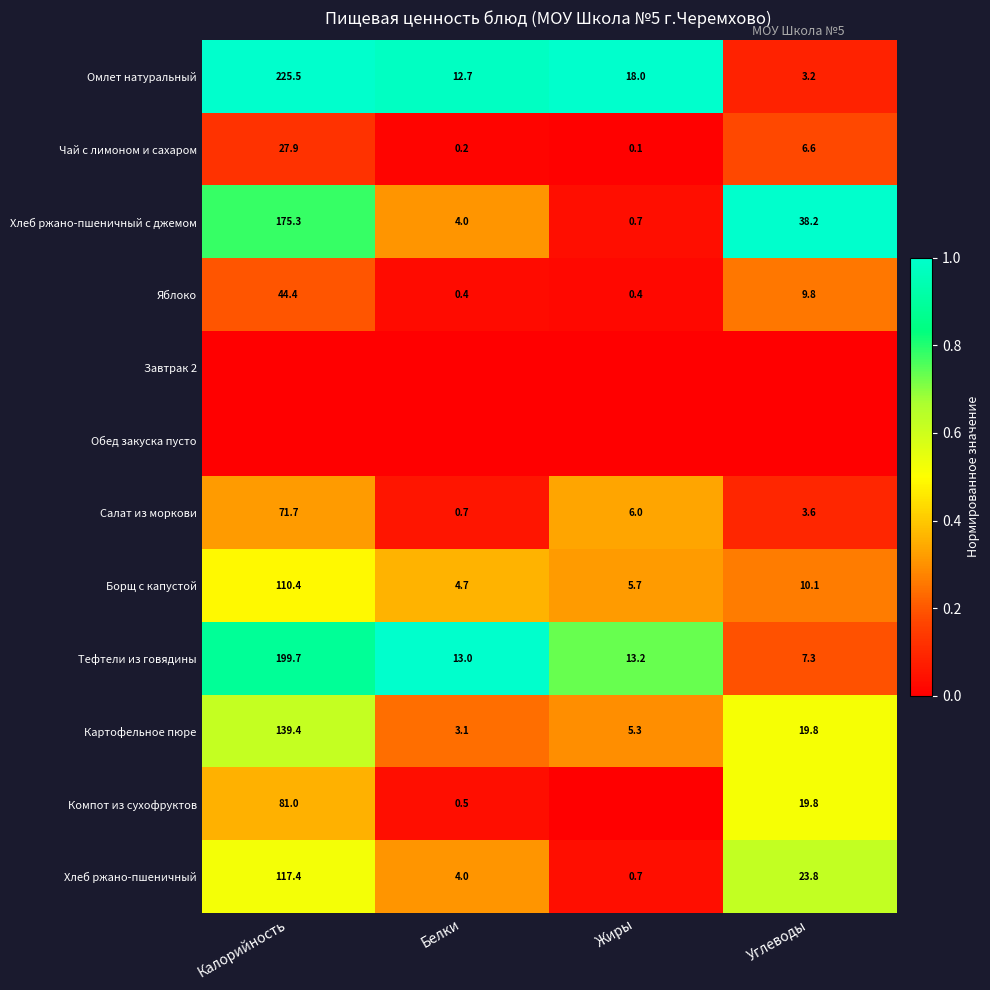

Which category has the lowest value across all series?

Калорийность